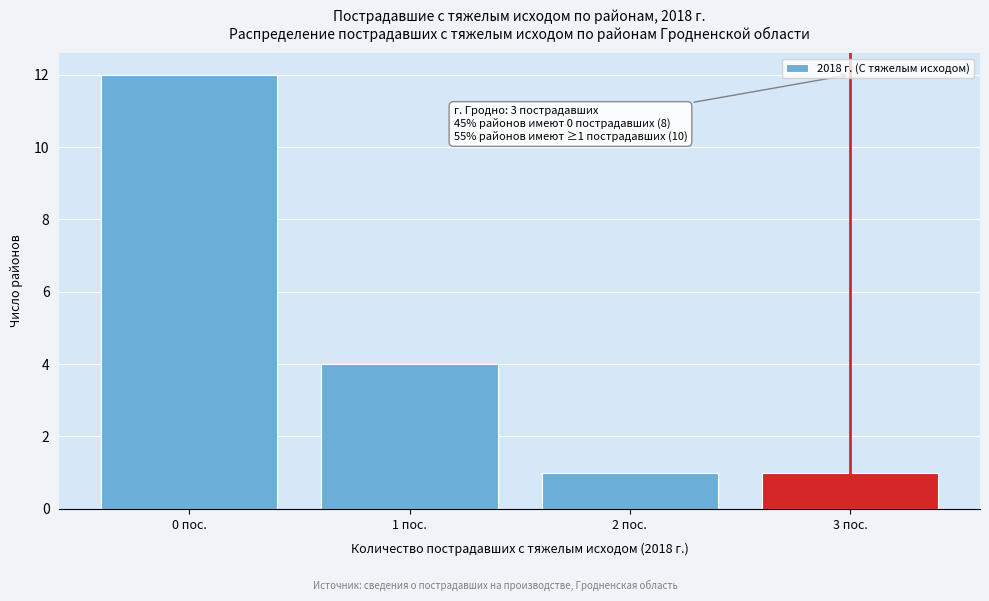

Reading left to right, extract all data points from this chart.

0 пос.=12	1 пос.=4	2 пос.=1	3 пос.=1